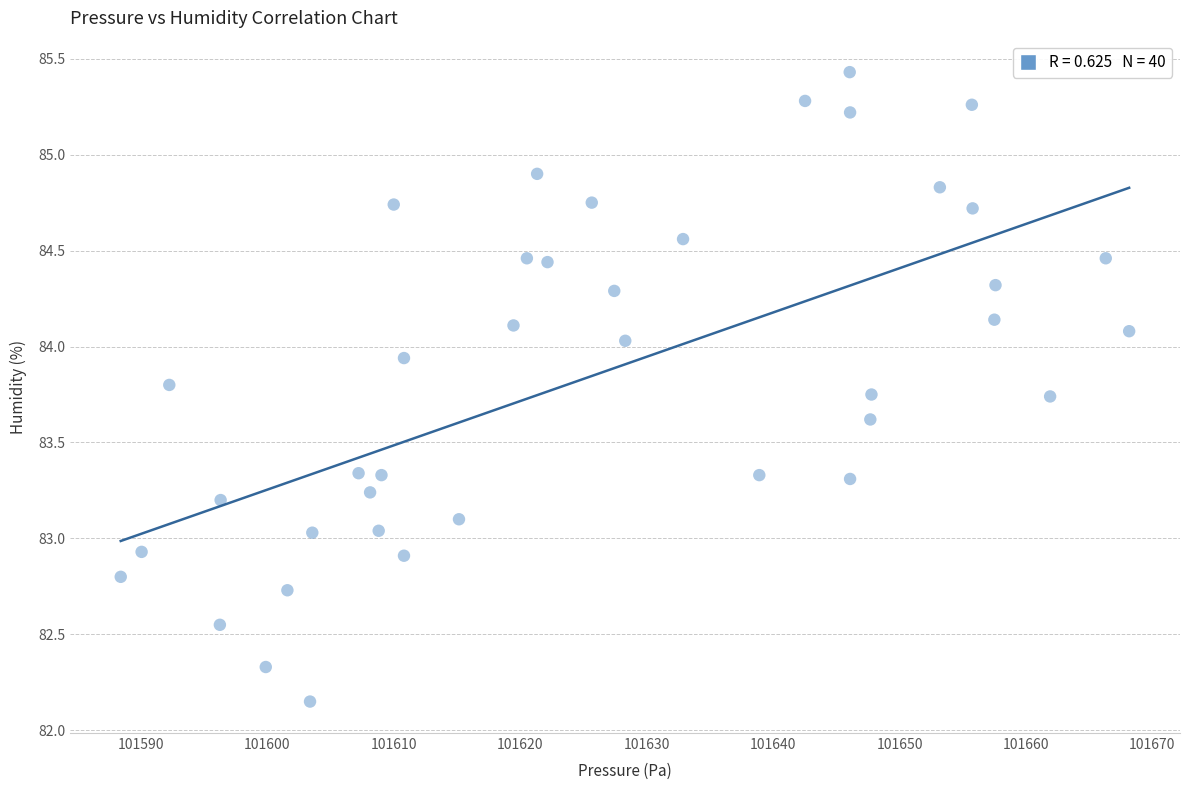

What is the range of Y values (max minus min)?

3.3